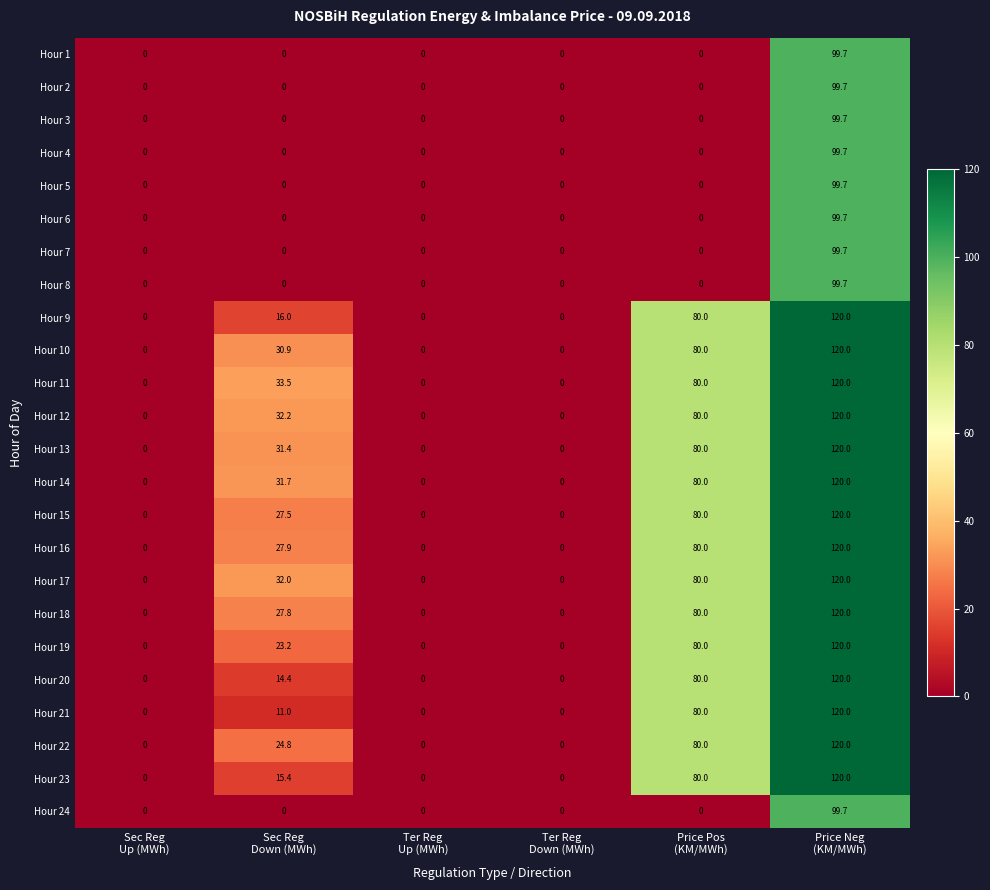

What is the greatest value displayed?

120.0